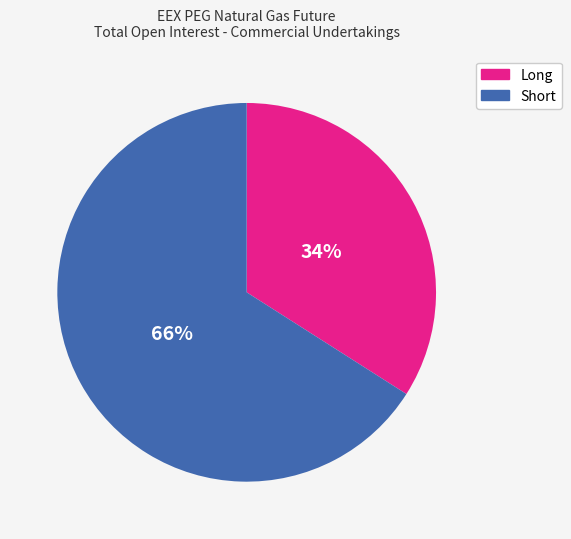

The Short slice represents 66% of the pie. True or false?

True